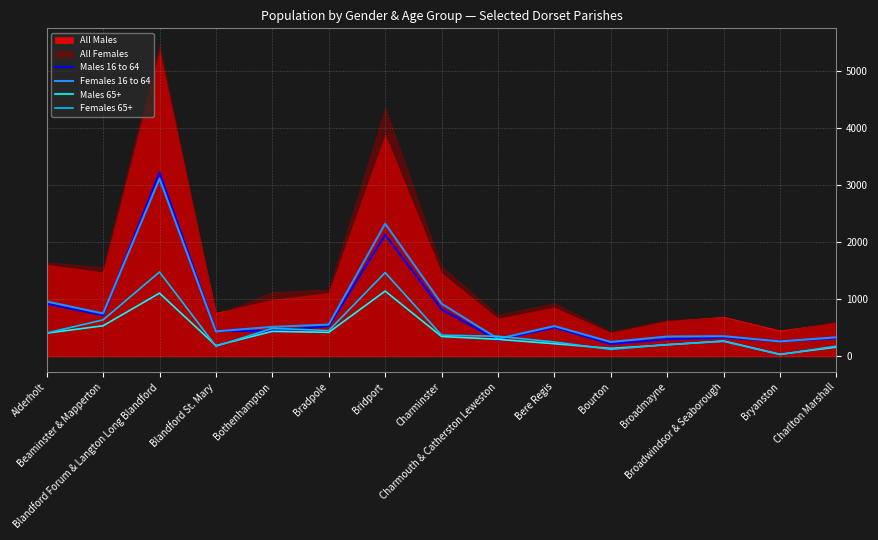

Reading left to right, extract all data points from this chart.

Males 16 to 64: Alderholt=925	Beaminster & Mapperton=724	Blandford Forum & Langton Long Blandford=3226	Blandford St. Mary=449	Bothenhampton=444	Bradpole=534	Bridport=2137	Charminster=826	Charmouth & Catherston Leweston=288	Bere Regis=511	Bourton=219	Broadmayne=303	Broadwindsor & Seaborough=334	Bryanston=267	Charlton Marshall=319
Females 16 to 64: Alderholt=965	Beaminster & Mapperton=754	Blandford Forum & Langton Long Blandford=3119	Blandford St. Mary=440	Bothenhampton=520	Bradpole=560	Bridport=2330	Charminster=926	Charmouth & Catherston Leweston=311	Bere Regis=533	Bourton=255	Broadmayne=350	Broadwindsor & Seaborough=356	Bryanston=264	Charlton Marshall=336
Males 65+: Alderholt=409	Beaminster & Mapperton=539	Blandford Forum & Langton Long Blandford=1111	Blandford St. Mary=191	Bothenhampton=441	Bradpole=423	Bridport=1147	Charminster=351	Charmouth & Catherston Leweston=301	Bere Regis=224	Bourton=142	Broadmayne=205	Broadwindsor & Seaborough=272	Bryanston=38	Charlton Marshall=165
Females 65+: Alderholt=412	Beaminster & Mapperton=642	Blandford Forum & Langton Long Blandford=1482	Blandford St. Mary=179	Bothenhampton=494	Bradpole=454	Bridport=1471	Charminster=375	Charmouth & Catherston Leweston=354	Bere Regis=255	Bourton=124	Broadmayne=209	Broadwindsor & Seaborough=265	Bryanston=34	Charlton Marshall=182